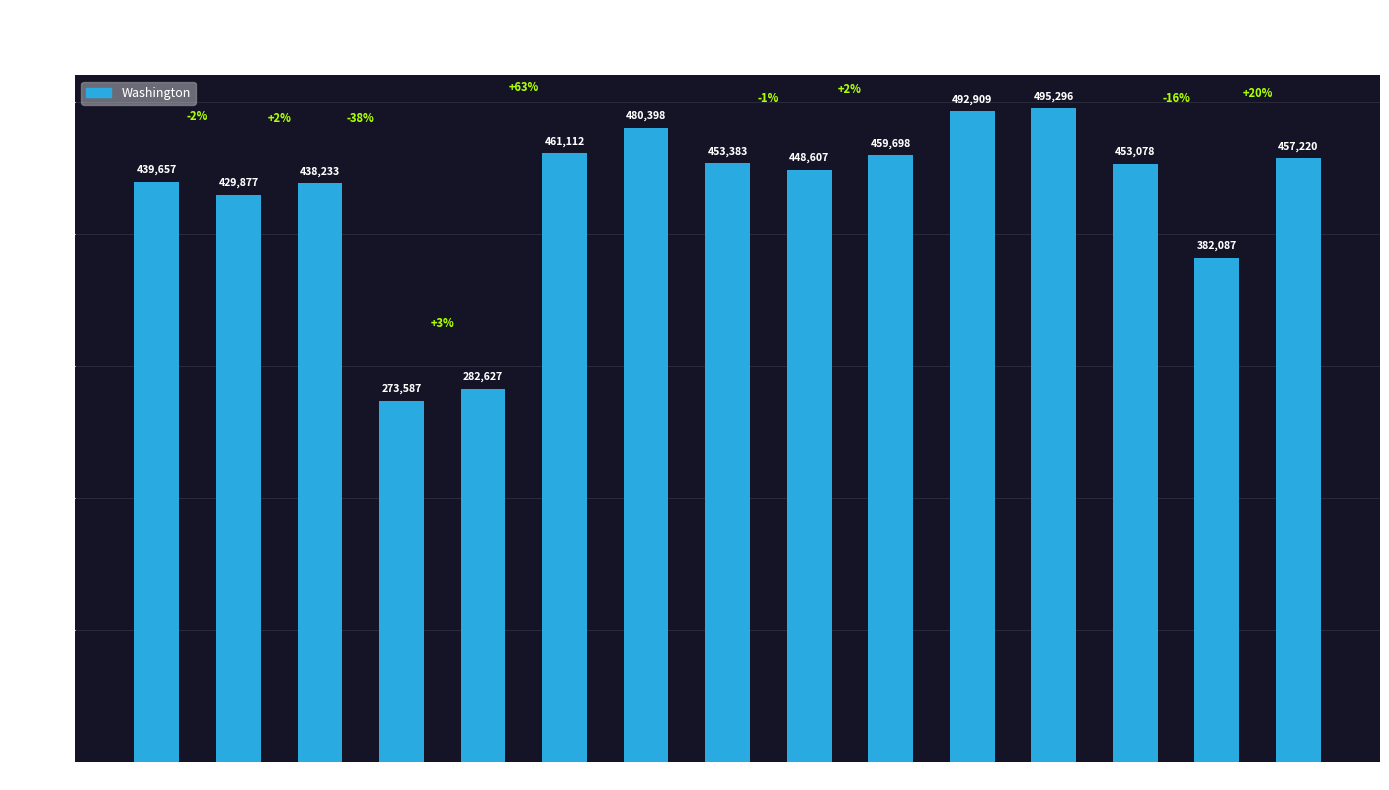

What position from the right is 60-64?

2